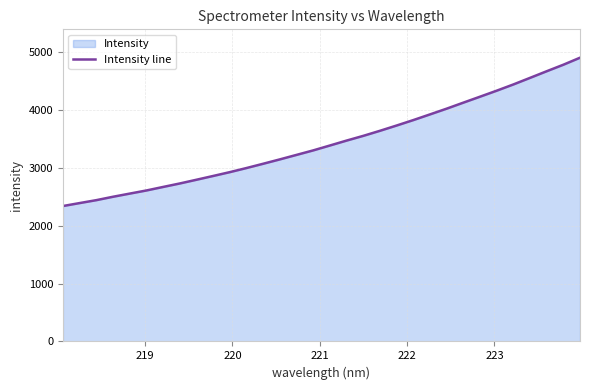

What is the minimum value shown in the chart?

2342.1